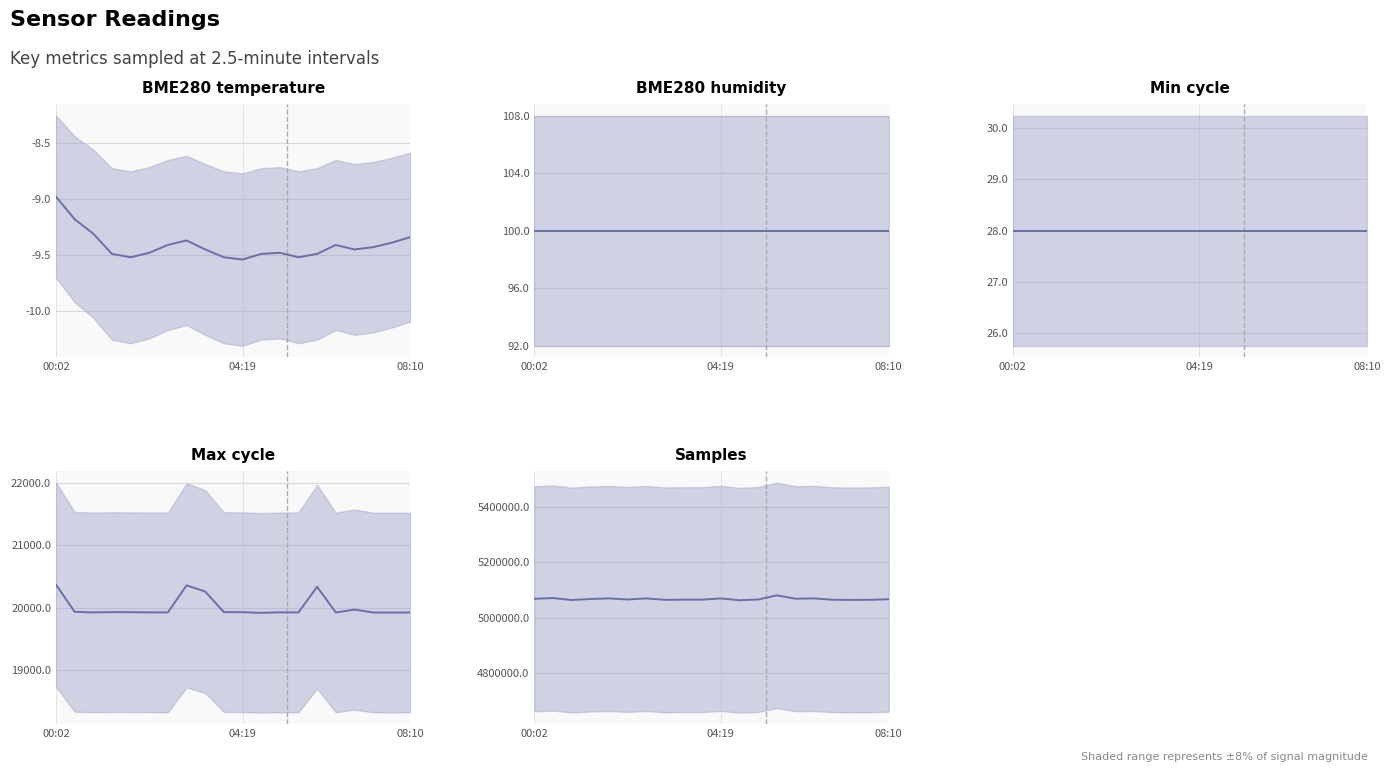

How many lines are shown in the chart?

5